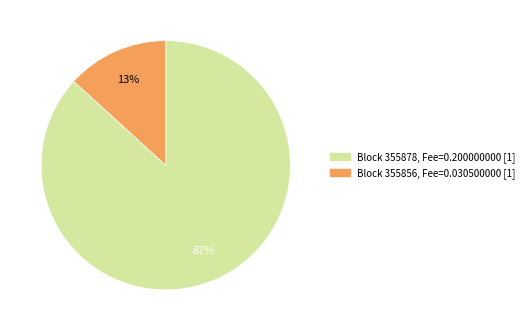

Is there a majority slice in this chart?

Yes